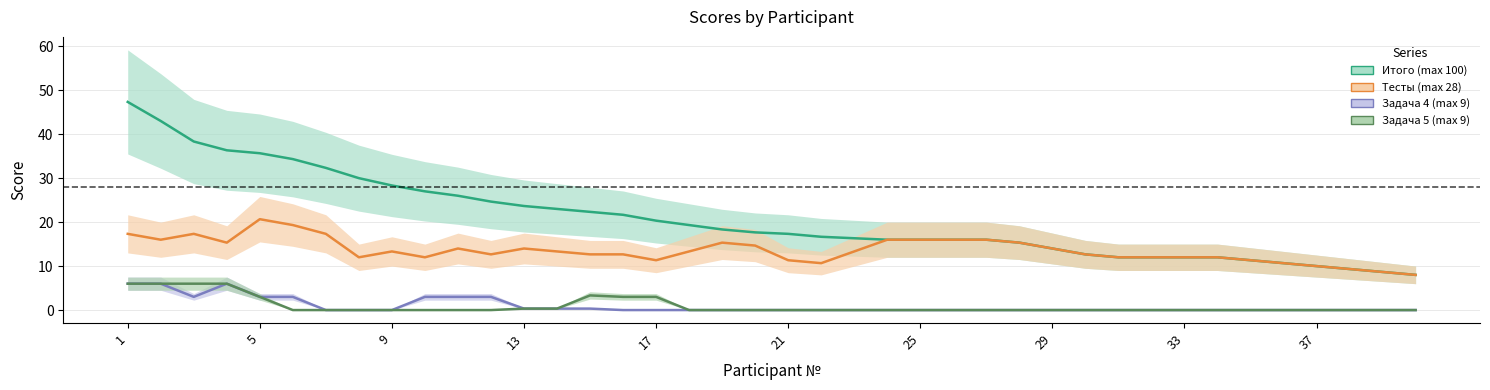

What is the difference between the Тесты (max 28) values at 39 and 24?

8